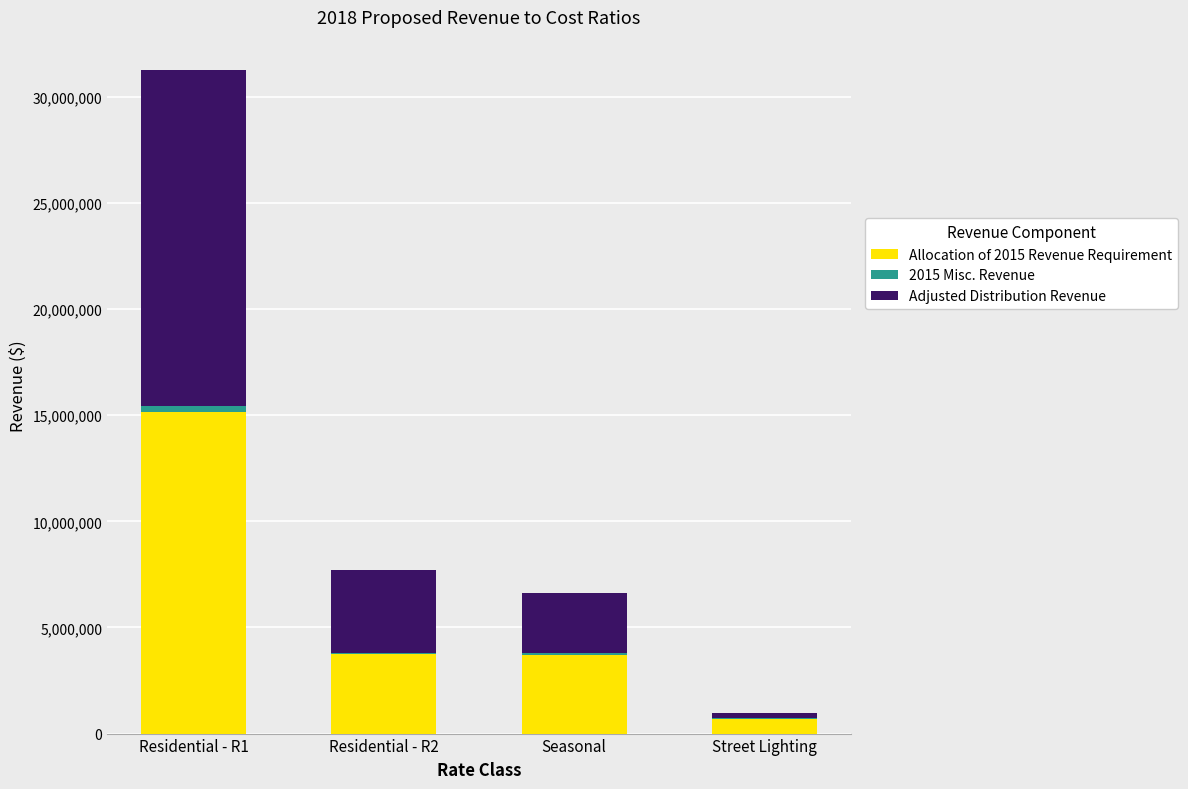

What is the maximum value for Allocation of 2015 Revenue Requirement?

15134936.0